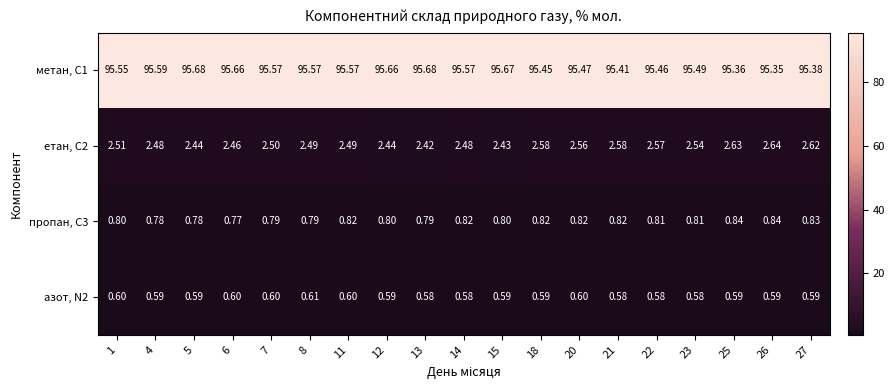

How many distinct data groups are displayed?

4